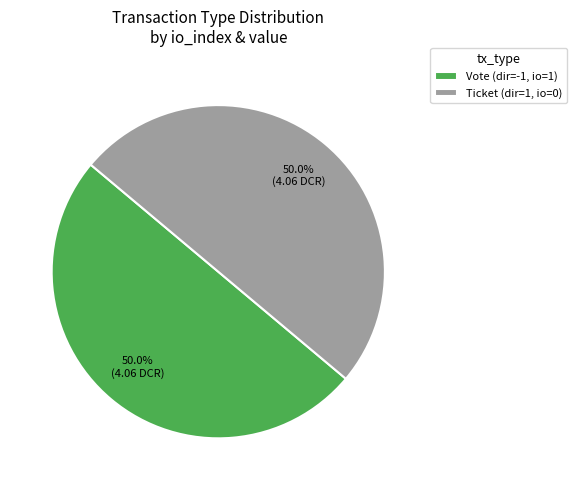

How much of the chart is everything except Vote (dir=-1, io=1)?

50.0%